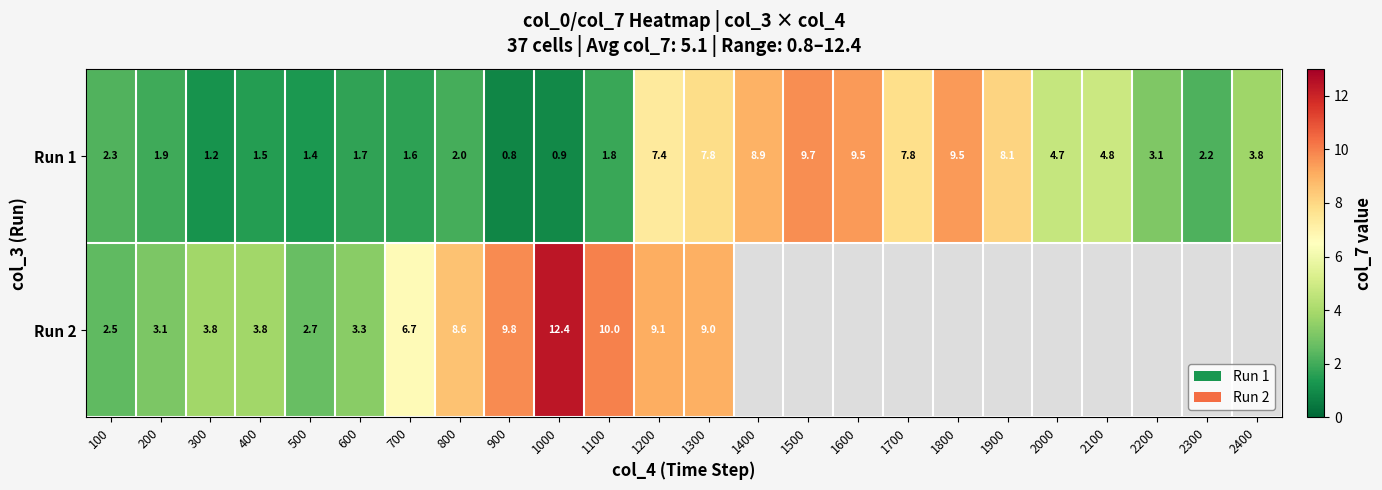

Is the value of Run 2 at 600 greater than the value of Run 1 at 1500?

No